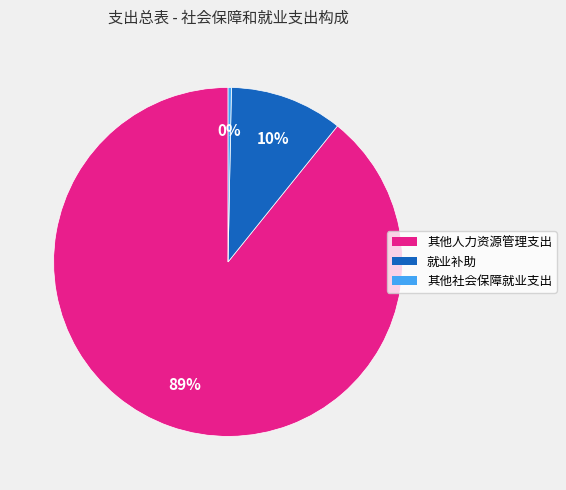

To the nearest percent, what is the average slice percentage?

33%